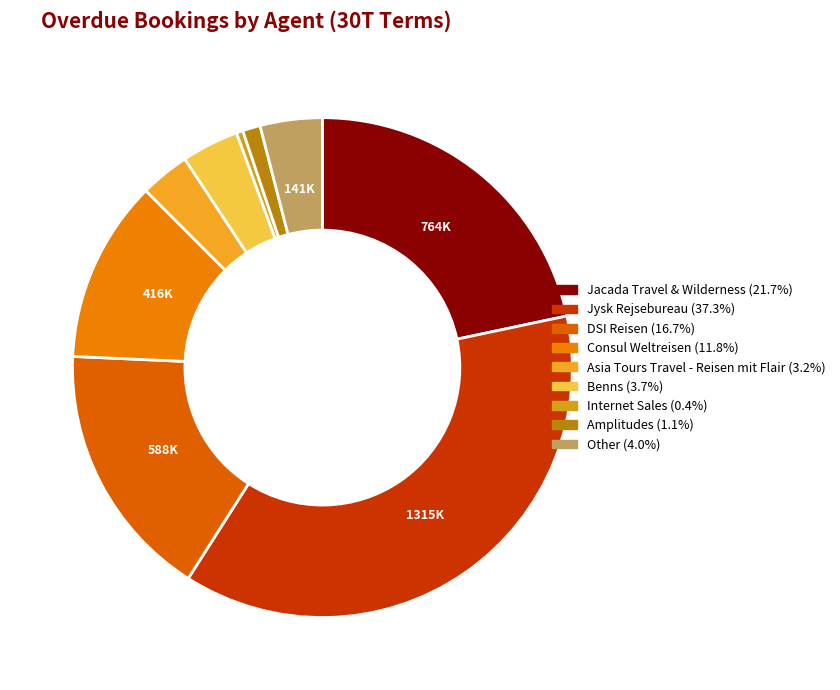

Count the number of slices in the pie.

9